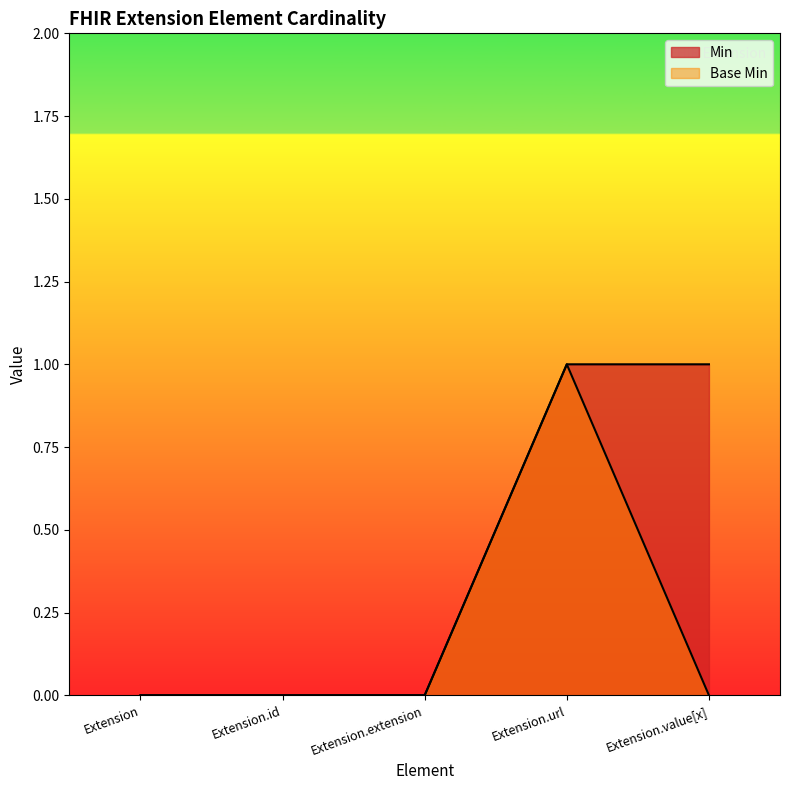

Between Extension.id and Extension.value[x], which is larger?

Extension.value[x]